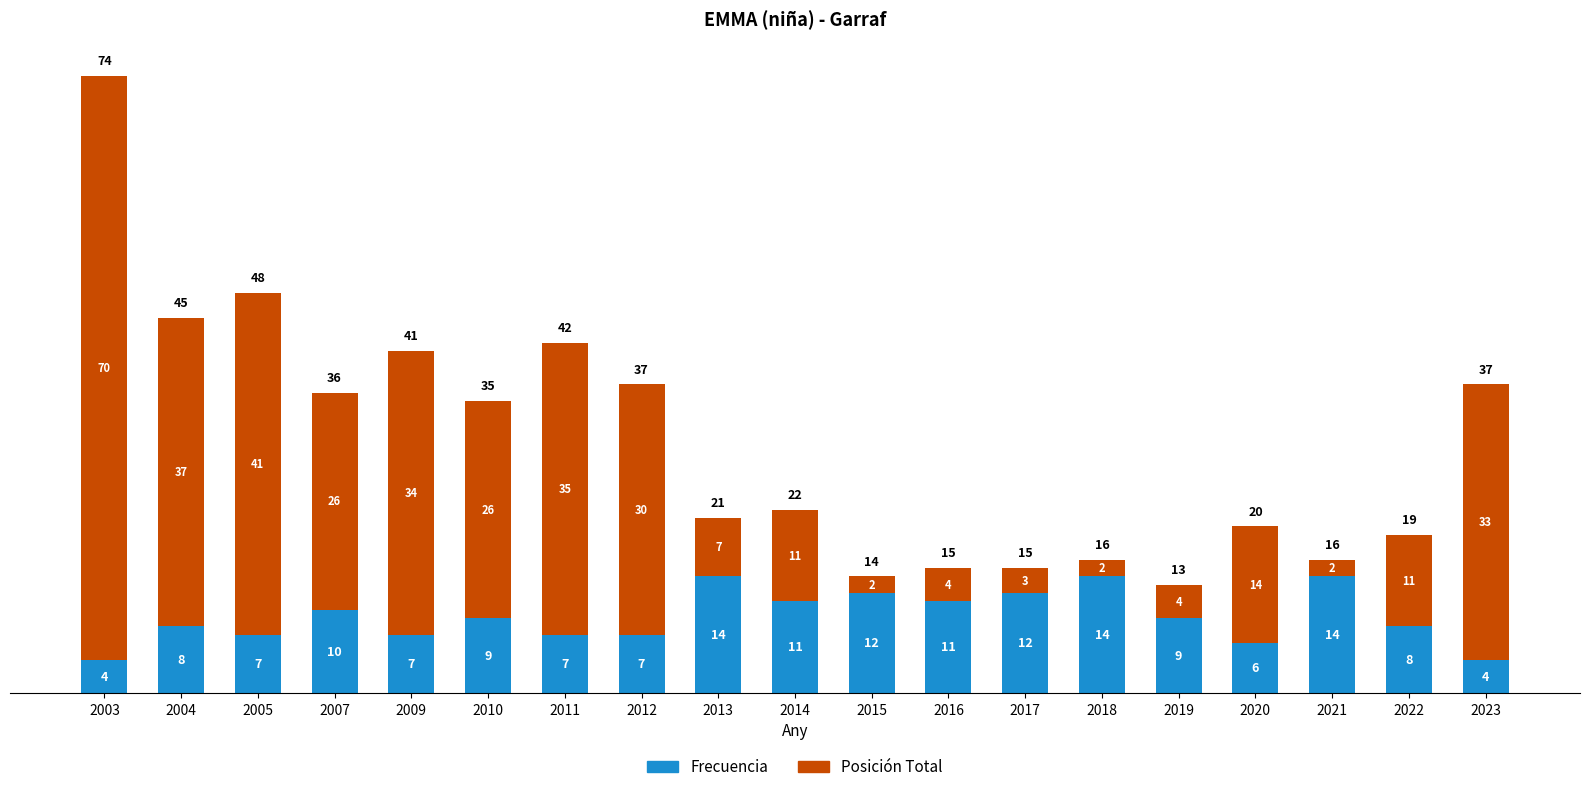

How many Frecuencia values are between 7 and 12?

13